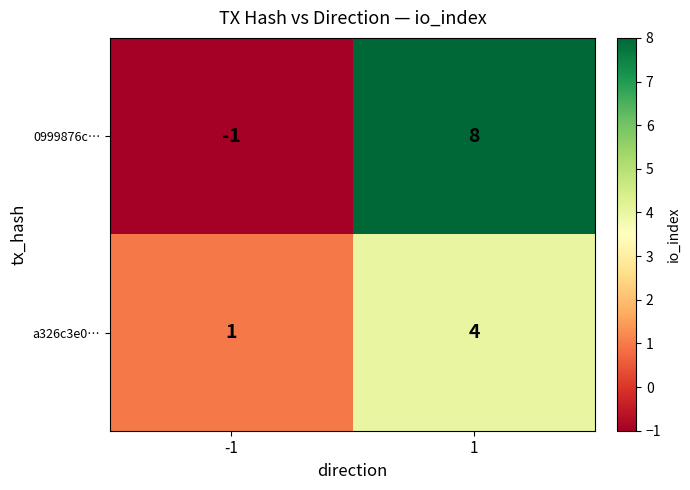

True or false: a326c3e0… has a value of 1 at -1.

True